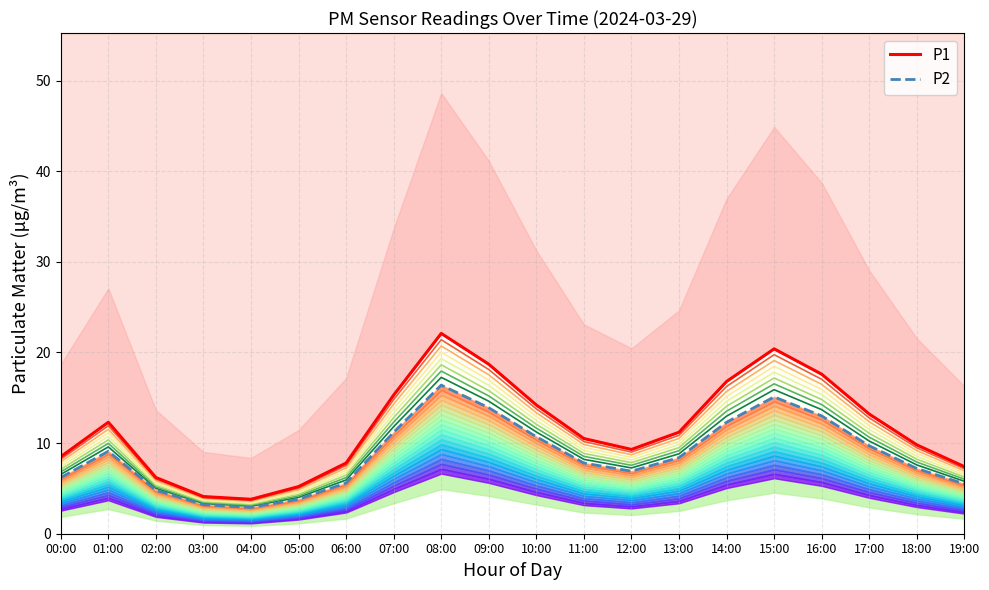

Which series changed the most between 09:00 and 19:00?

P1